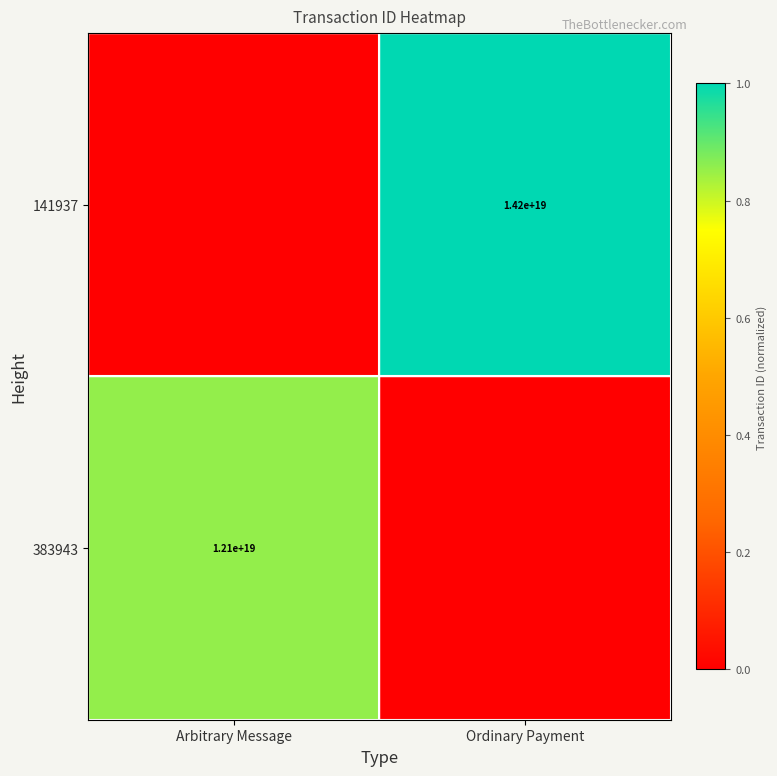

How many data points does each series have?

2